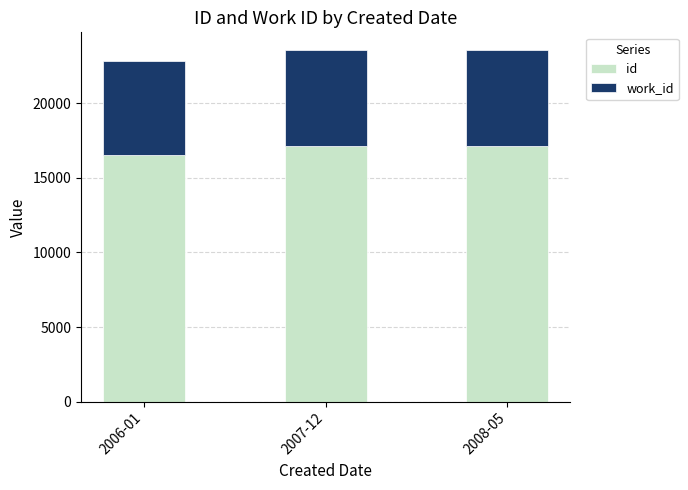

What is the total value across all series at 2006-01?

22817